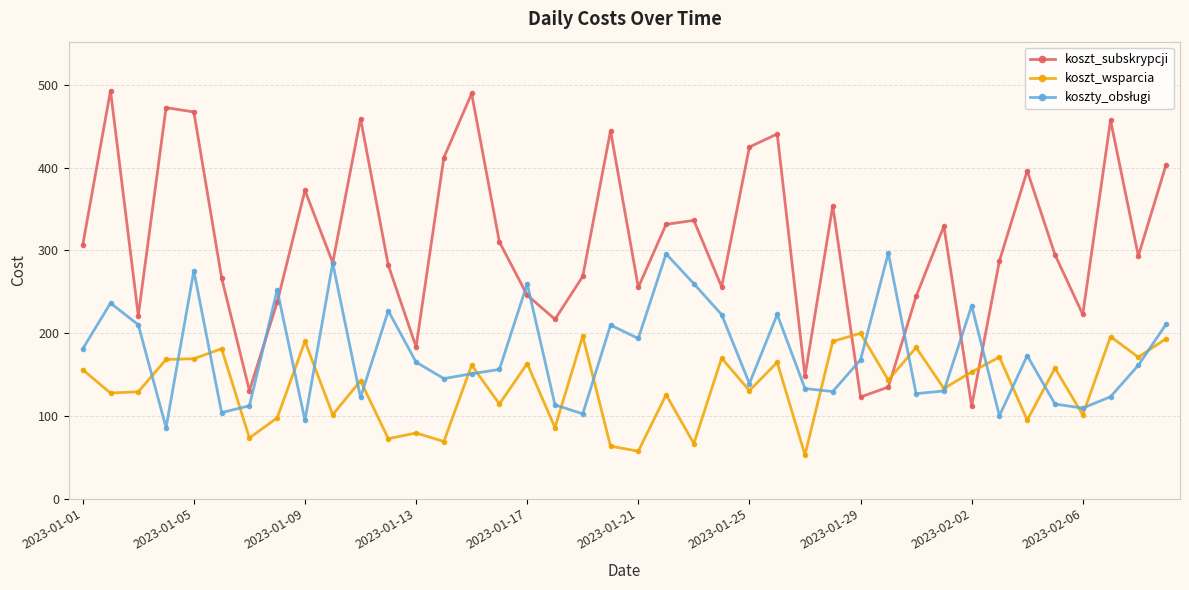

What is the value of the koszt_wsparcia point at the 9th from the left?

190.1